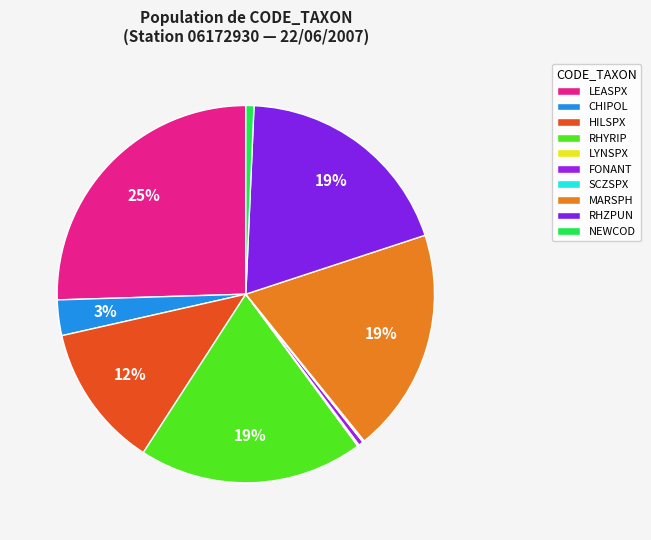

Combined, do RHZPUN and LYNSPX account for over 50%?

No